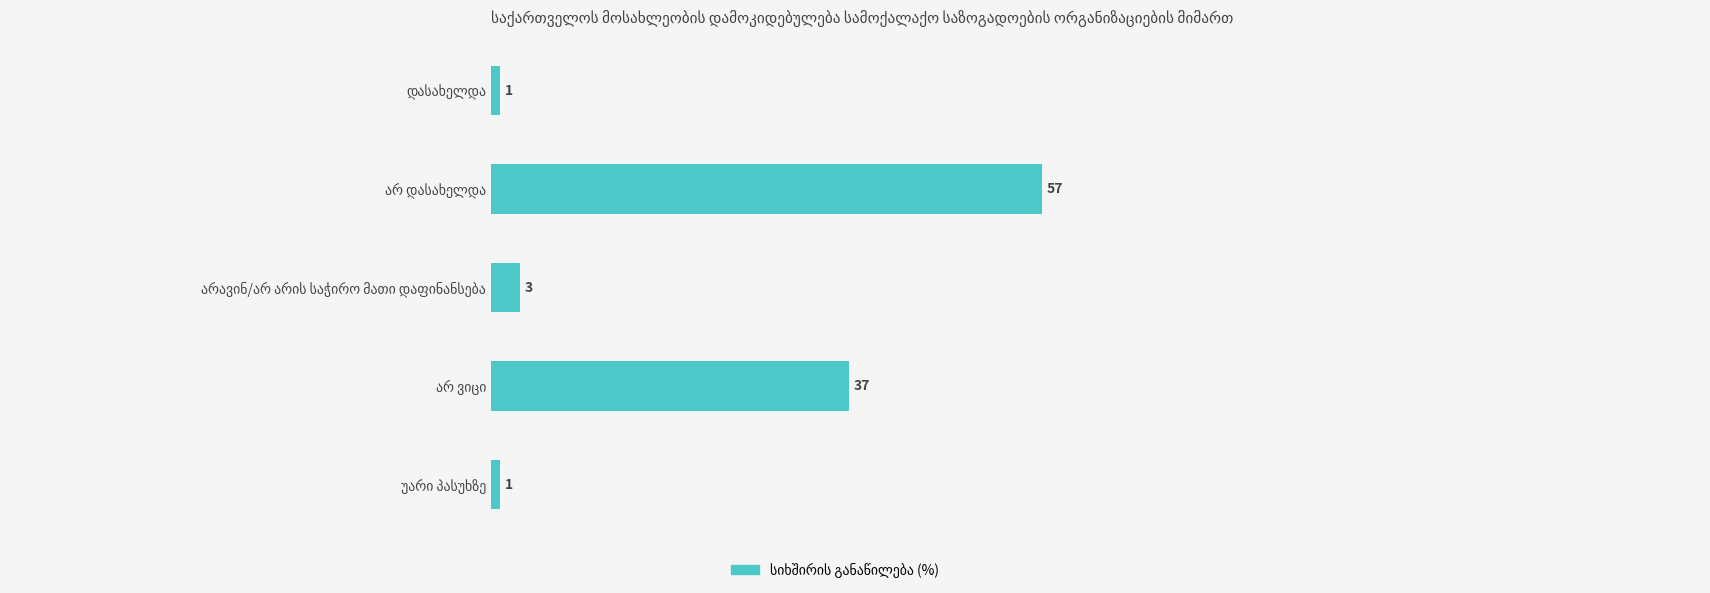

Reading top to bottom, extract all data points from this chart.

1	57	3	37	1